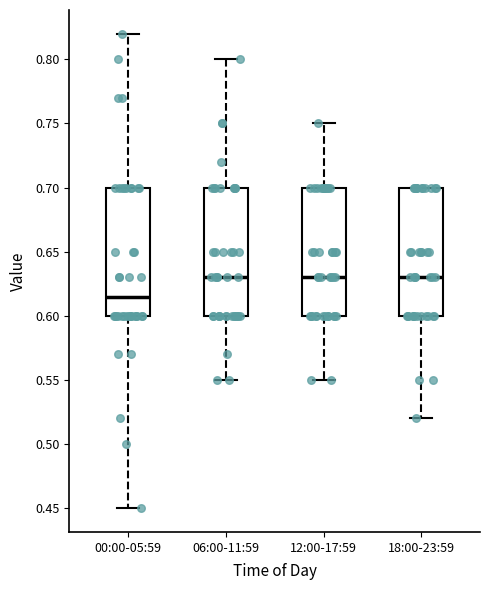

Reading left to right, read every box against the y-axis: the position of its median line, the range the box covers, and the ends of its whiskers. The values are not printed on the chart, so give them approximately, as read against the axis.

00:00-05:59: median 0.615, box 0.600 to 0.700, whiskers 0.450 to 0.820
06:00-11:59: median 0.630, box 0.600 to 0.700, whiskers 0.550 to 0.800
12:00-17:59: median 0.630, box 0.600 to 0.700, whiskers 0.550 to 0.750
18:00-23:59: median 0.630, box 0.600 to 0.700, whiskers 0.520 to 0.700